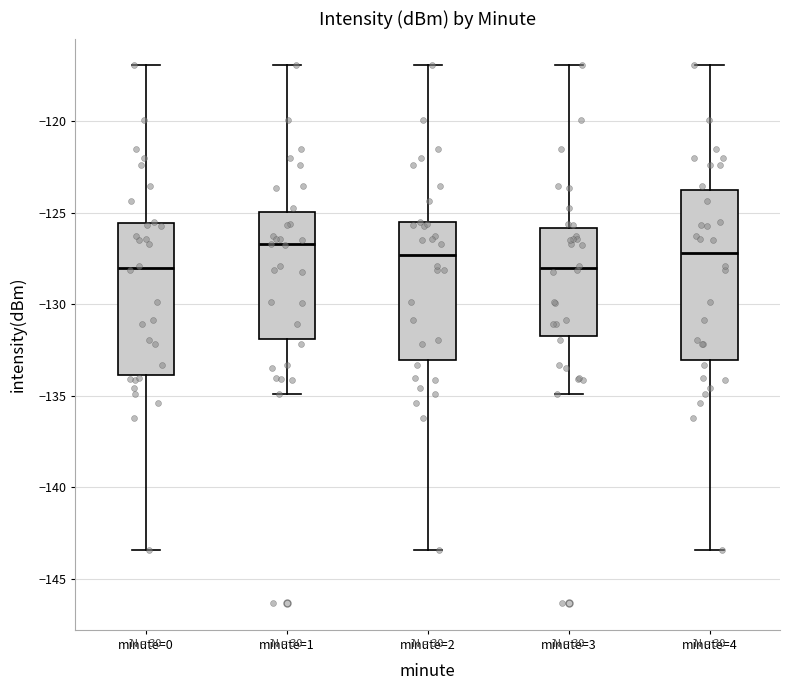

Reading left to right, transcribe this box plot: for each box, give where its median line is, the range the box spans, and where its two whiskers end, as read against the y-axis. The values are not printed on the chart, so give them approximately, as read against the axis.

minute=0: median -128.0, box -134.0 to -125.5, whiskers -143.5 to -117.0
minute=1: median -126.5, box -132.0 to -125.0, whiskers -135.0 to -117.0
minute=2: median -127.5, box -133.0 to -125.5, whiskers -143.5 to -117.0
minute=3: median -128.0, box -131.5 to -126.0, whiskers -135.0 to -117.0
minute=4: median -127.0, box -133.0 to -123.5, whiskers -143.5 to -117.0